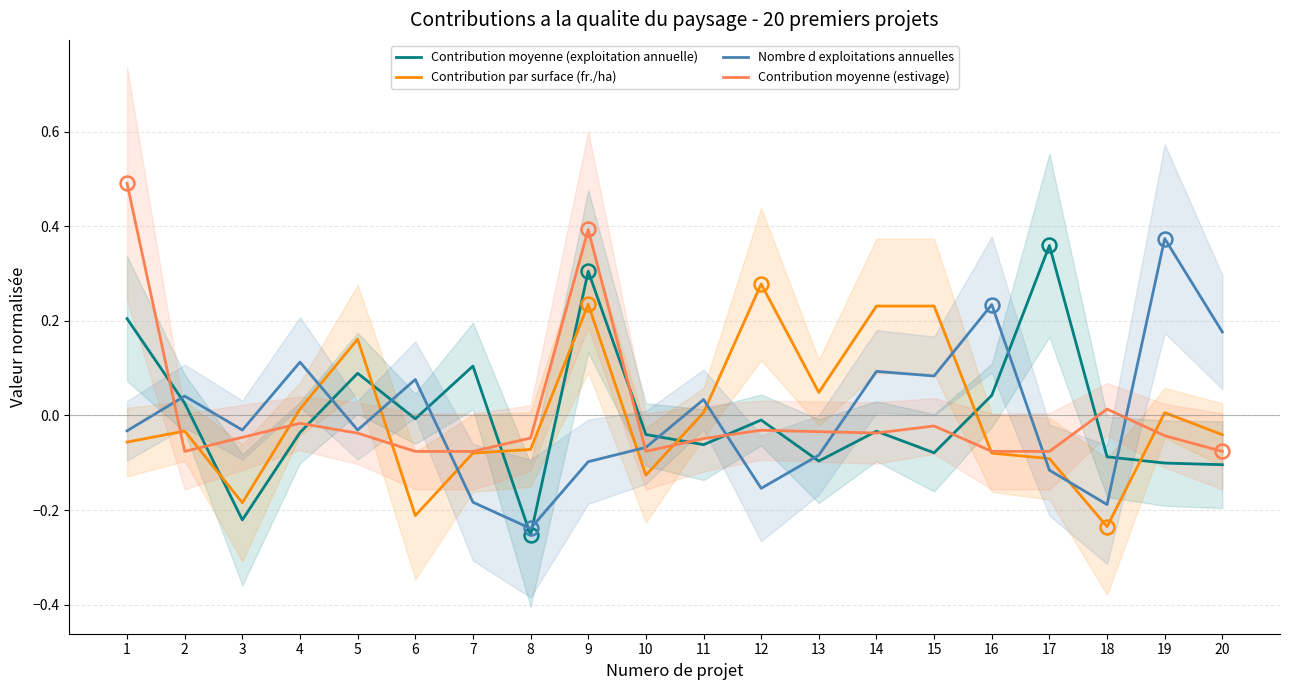

How many positive values does the Nombre d exploitations annuelles series have?

9